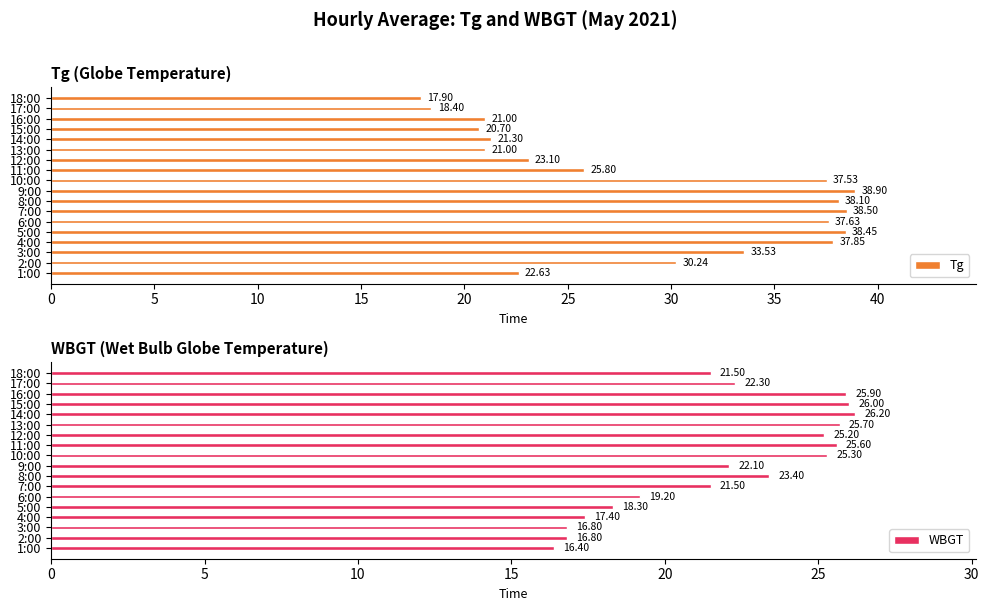

What are all the series names shown in the legend?

Tg, WBGT